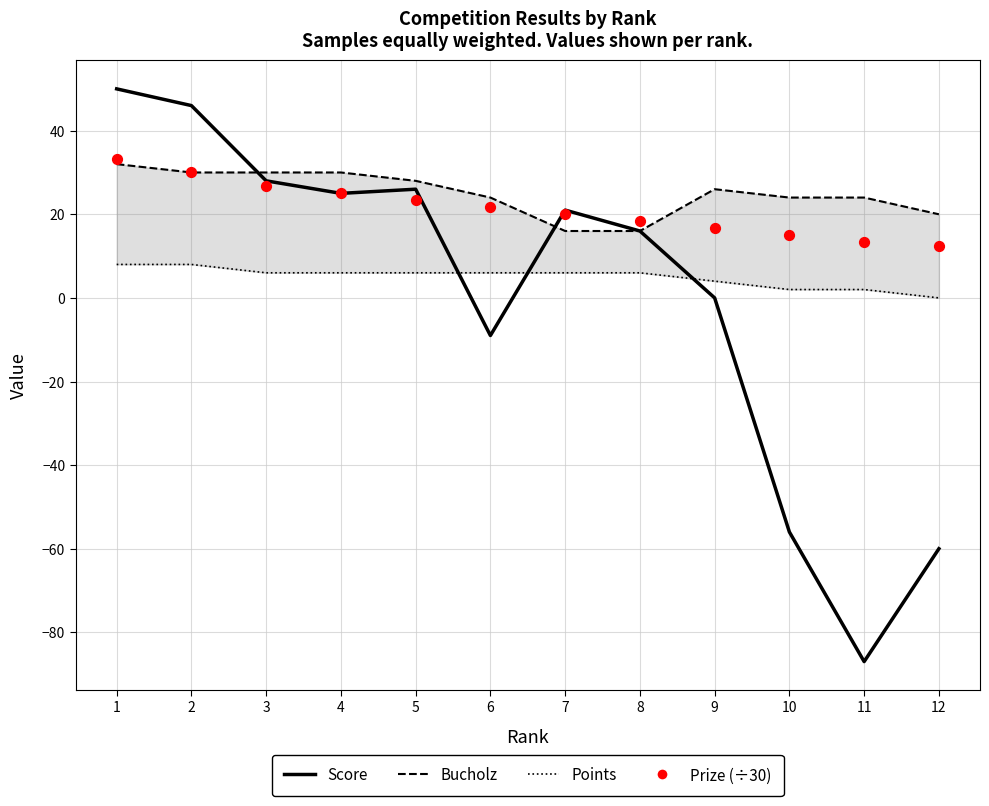

Which series contains the lowest Y value?

Score